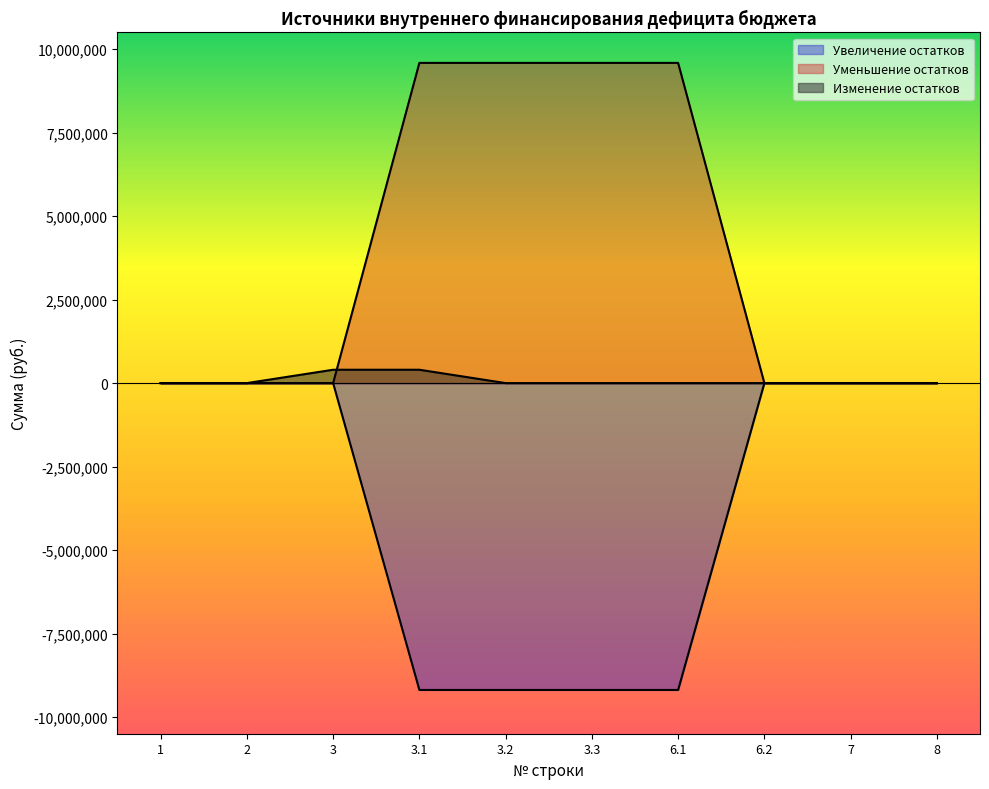

Reading left to right, what are all the values shown in this chart?

Увеличение остатков: 1=0.0	2=0.0	3=0.0	3.1=-9189233.3	3.2=-9189233.3	3.3=-9189233.3	6.1=-9189233.3	6.2=0.0	7=0.0	8=0.0
Уменьшение остатков: 1=0.0	2=0.0	3=0.0	3.1=9589326.2	3.2=9589326.2	3.3=9589326.2	6.1=9589326.2	6.2=0.0	7=0.0	8=0.0
Изменение остатков: 1=0.0	2=0.0	3=400092.9	3.1=400092.9	3.2=0.0	3.3=0.0	6.1=0.0	6.2=0.0	7=0.0	8=0.0